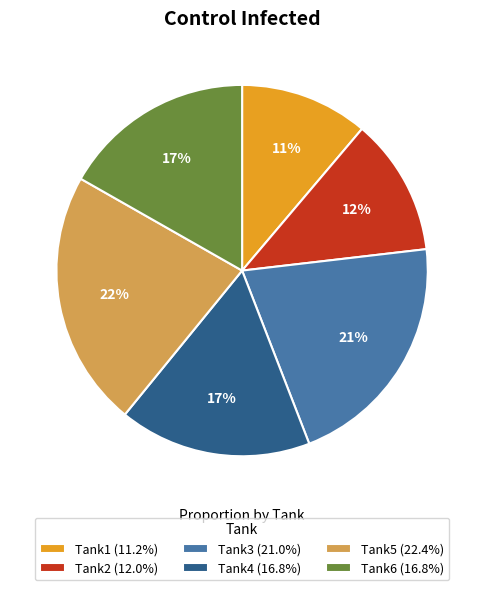

What percentage is the Tank2 (12.0%) slice, to the nearest percent?

12%